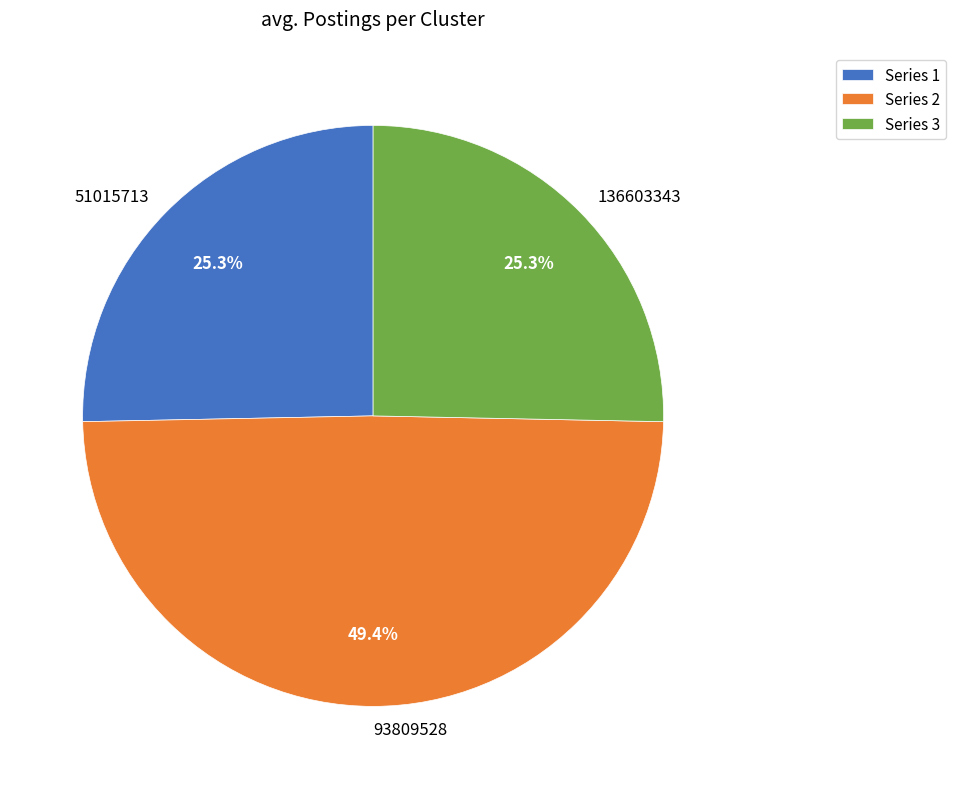

What percentage is NOT represented by 51015713?

74.7%